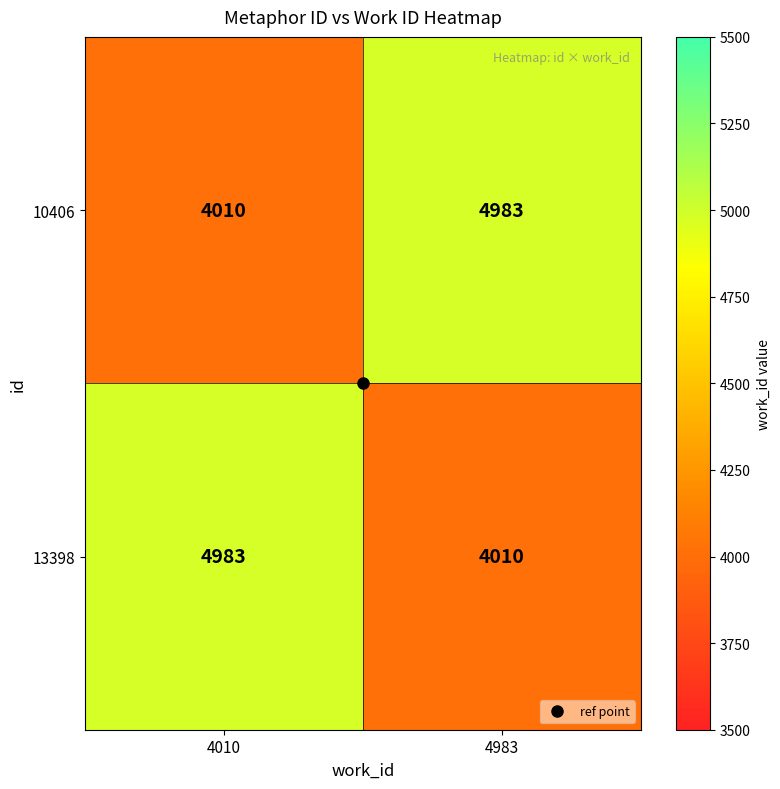

What is the difference between the 13398 values at 4983 and 4010?

973